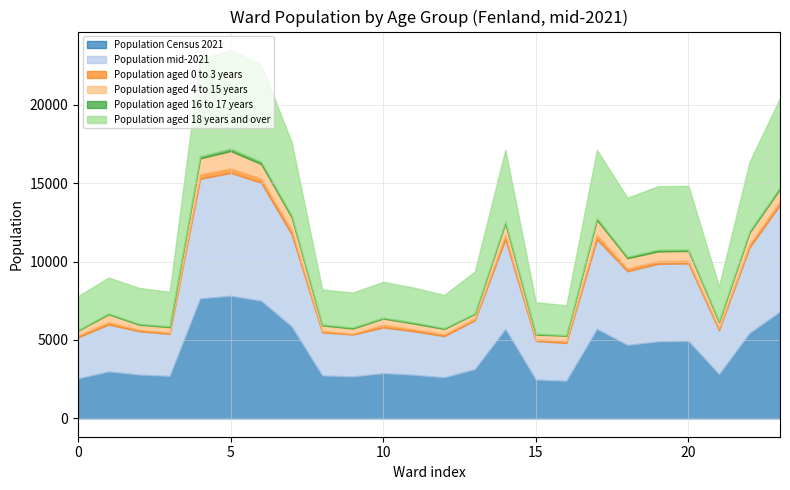

True or false: Population mid-2021 and Population aged 18 years and over intersect in this chart.

False